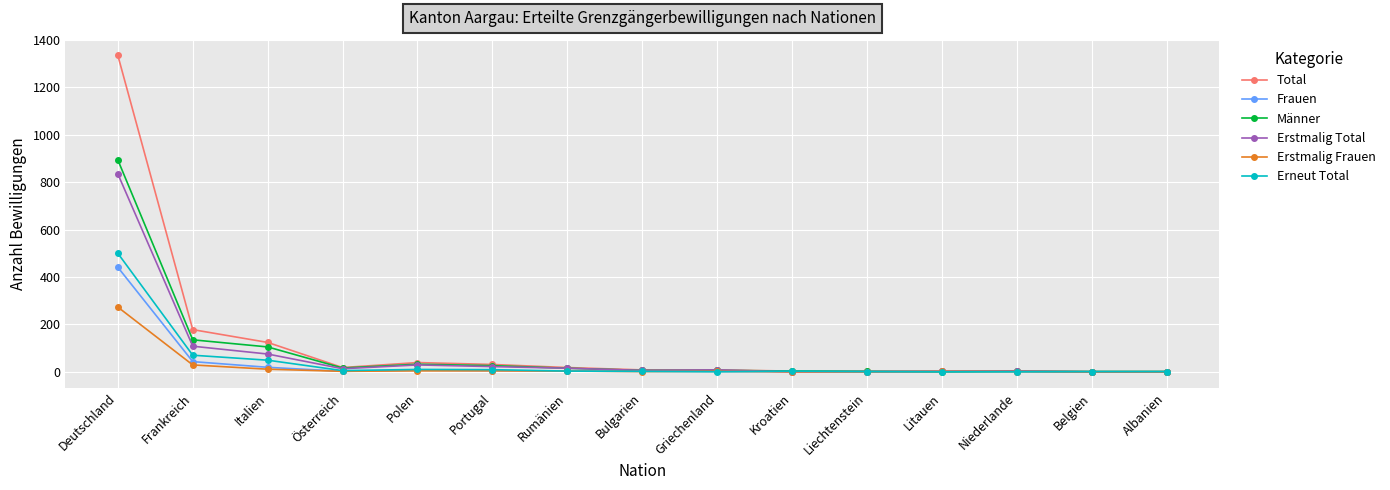

What is the spread (max minus min) of values at Liechtenstein?

2